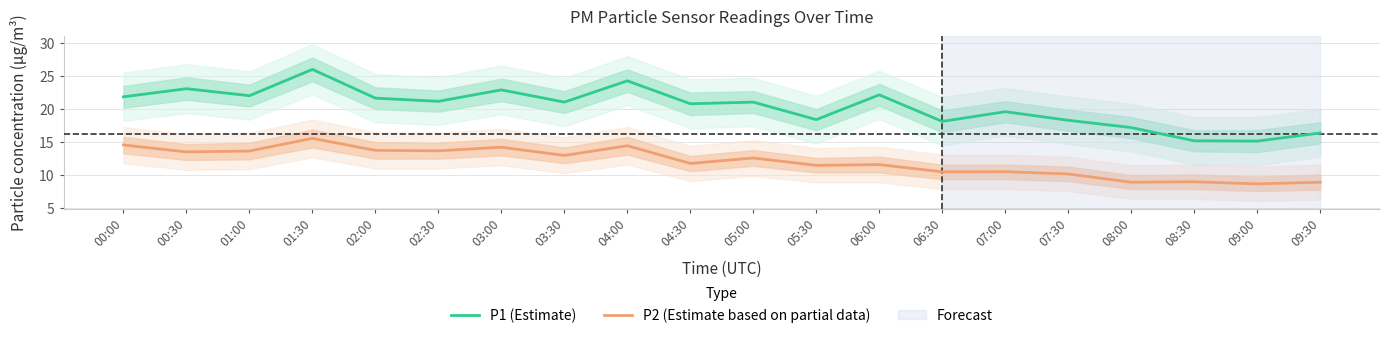

Is the value of P1 (Estimate) at 09:30 greater than the value of P2 (Estimate based on partial data) at 01:30?

Yes